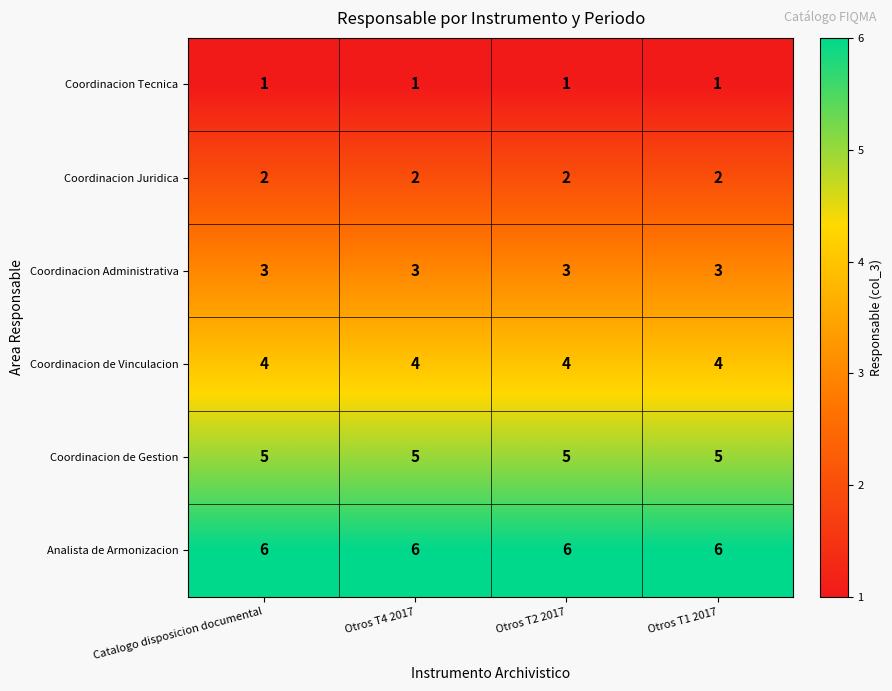

How many data points does each series have?

4